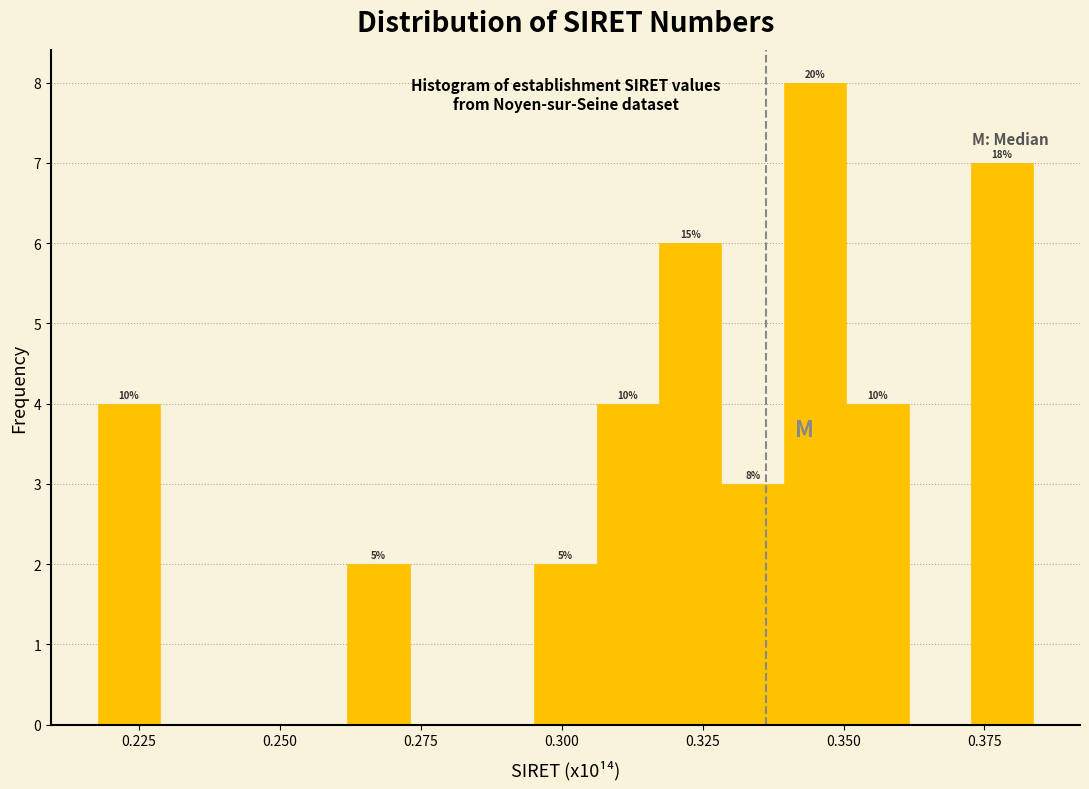

Read against the x-axis, roughly where is the centre of the tallest bar?

0.345